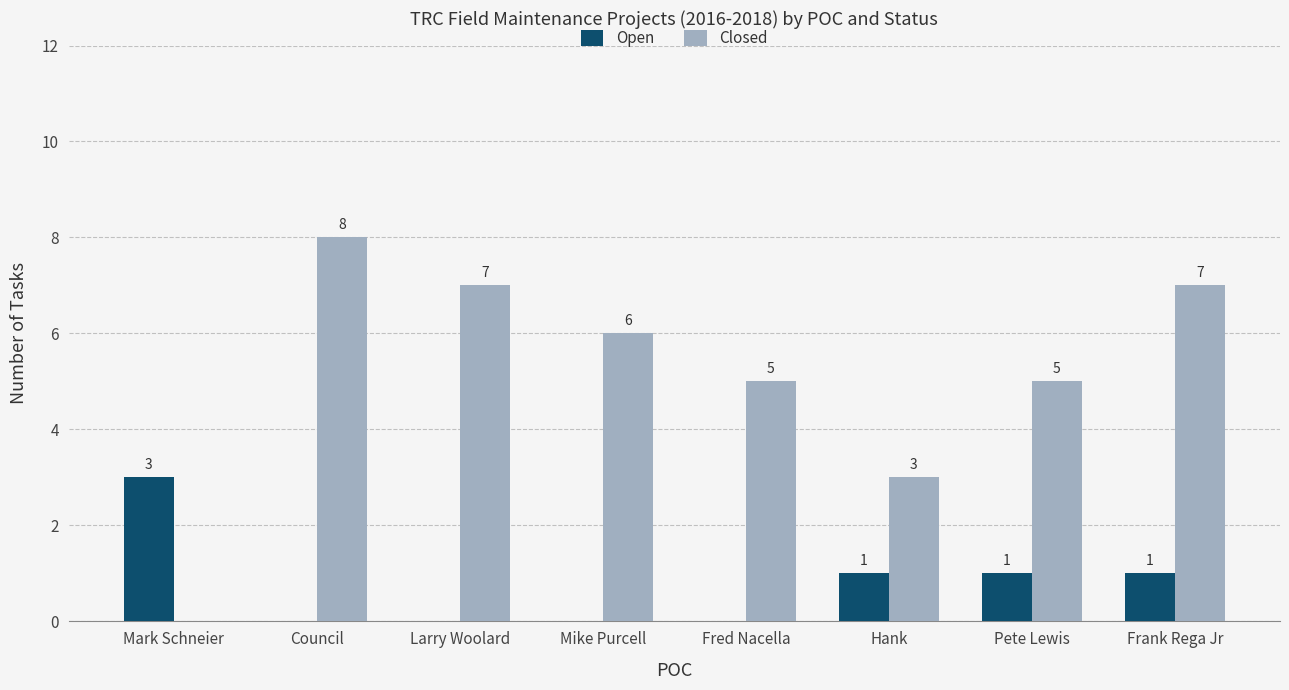

Which series has the largest range (max minus min)?

Closed